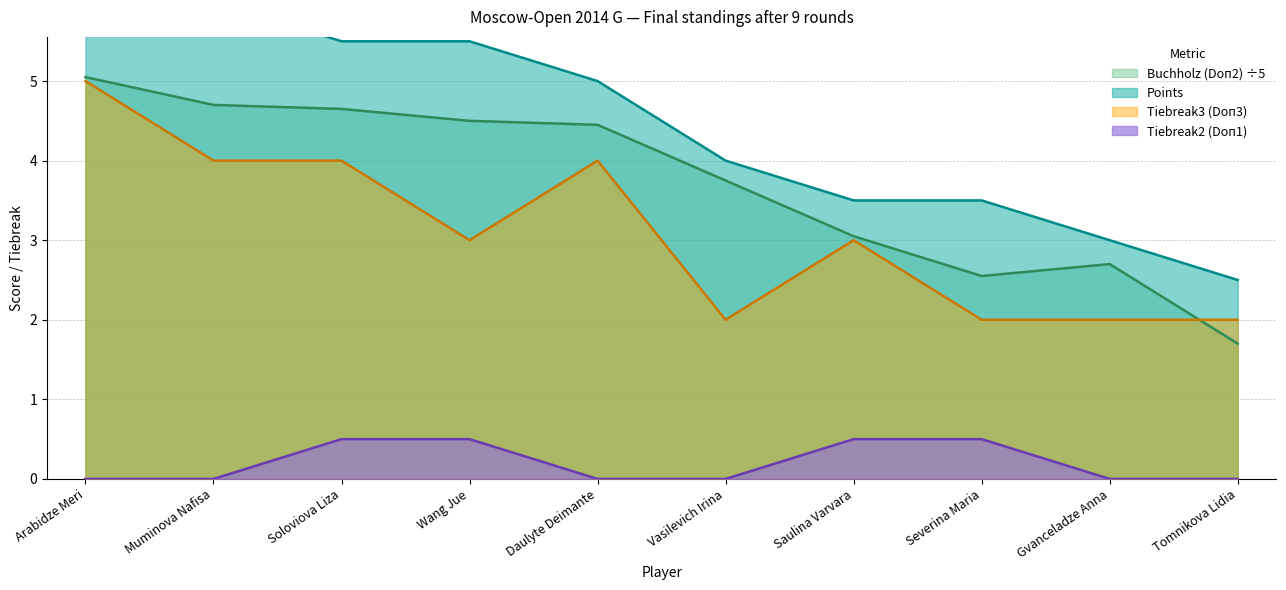

In Buchholz (Doп2), how many points are higher than both neighbors (excluding endpoints)?

1